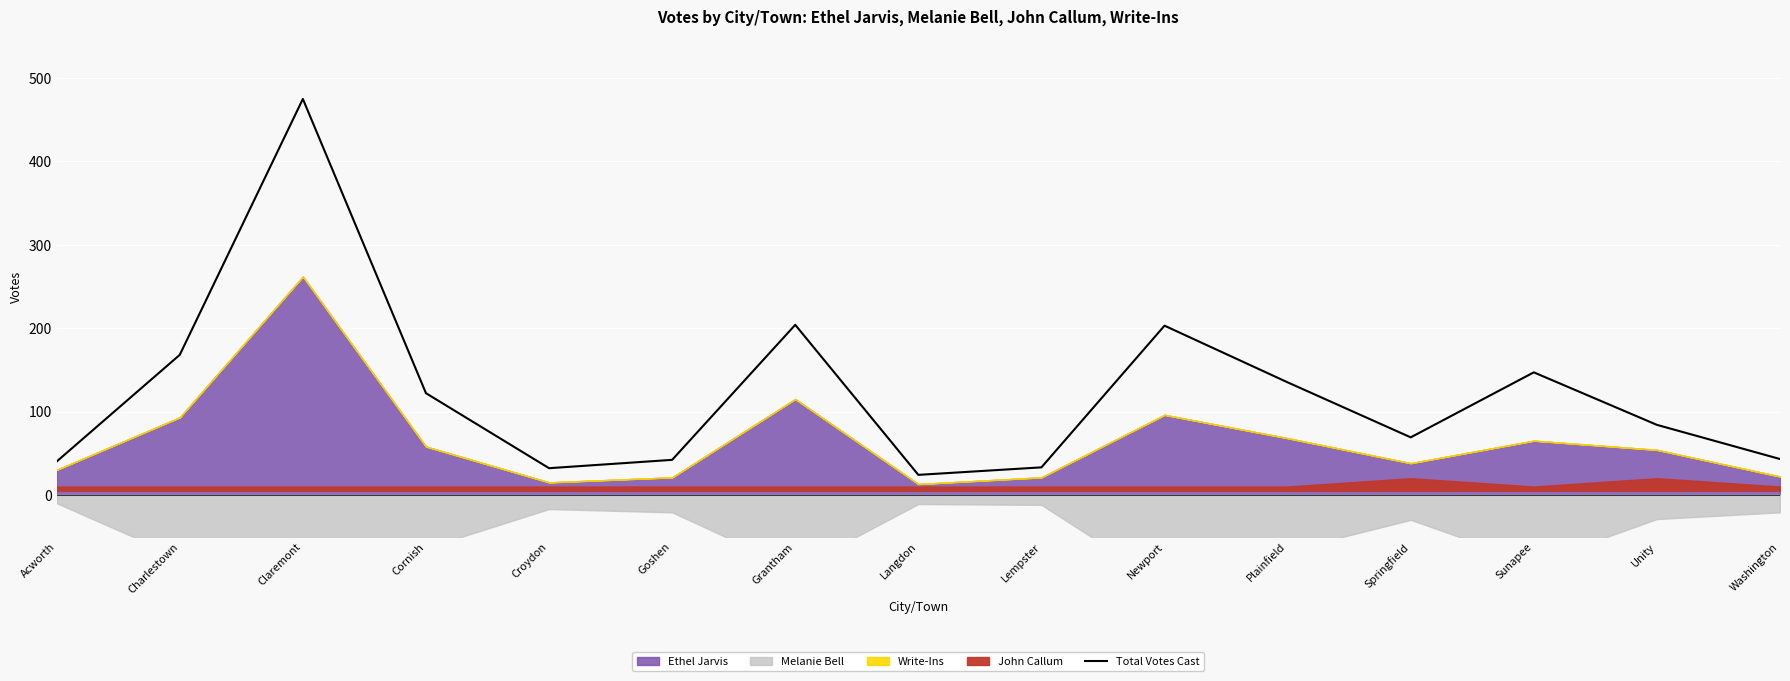

List the labels in order of value, largest first.

Claremont, Grantham, Newport, Charlestown, Sunapee, Plainfield, Cornish, Unity, Springfield, Washington, Goshen, Acworth, Lempster, Croydon, Langdon